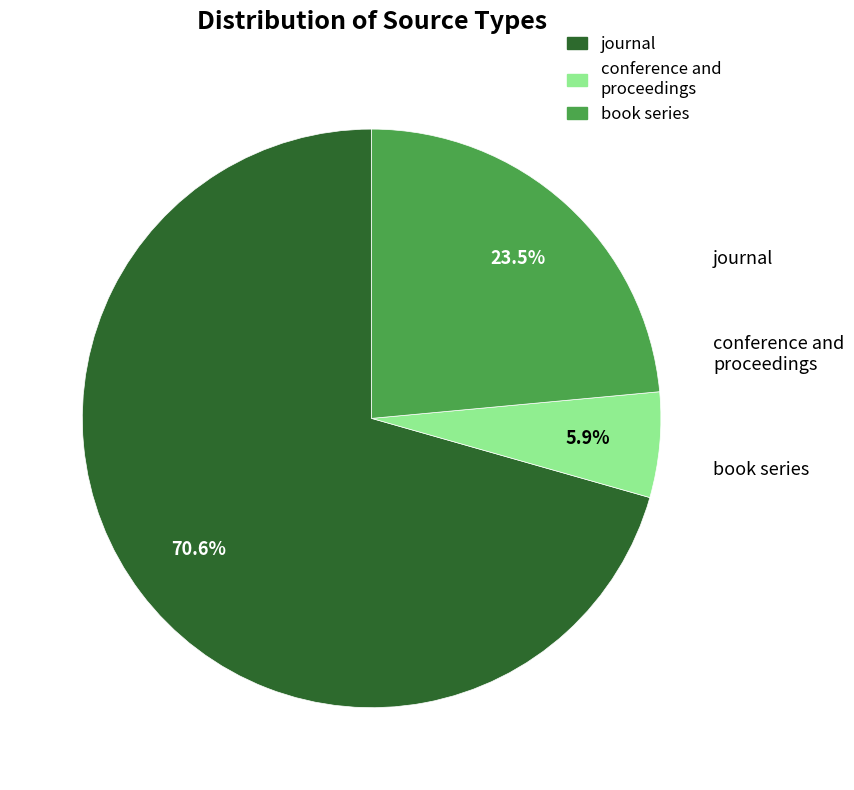

To the nearest percent, what is the average slice percentage?

33%